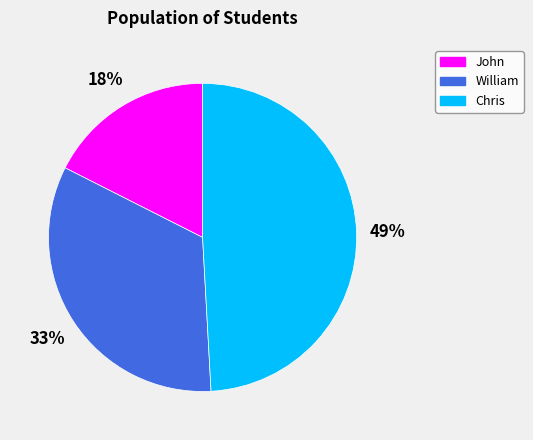

Is the sum of Chris and John greater than half?

Yes